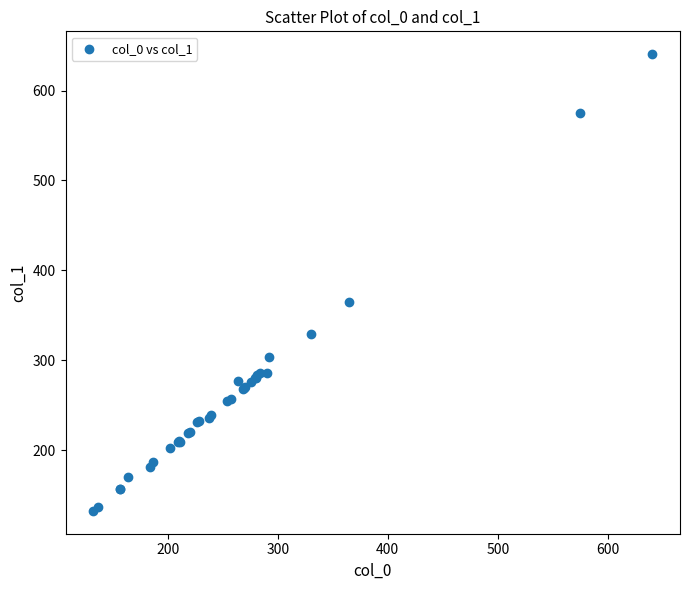

What Y value in the scatter plot is closest to 386?

365.0